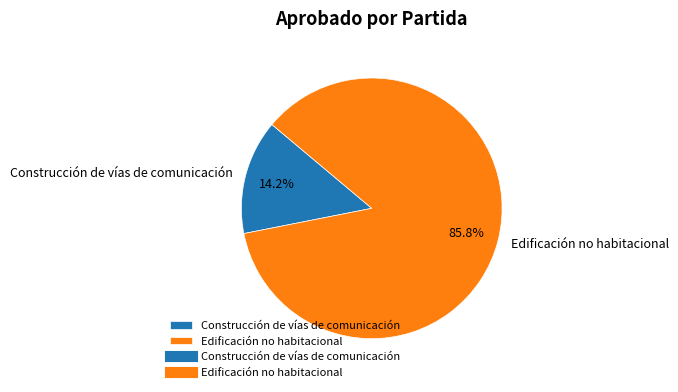

Rank the categories by value from highest to lowest.

Edificación no habitacional, Construcción de vías de comunicación